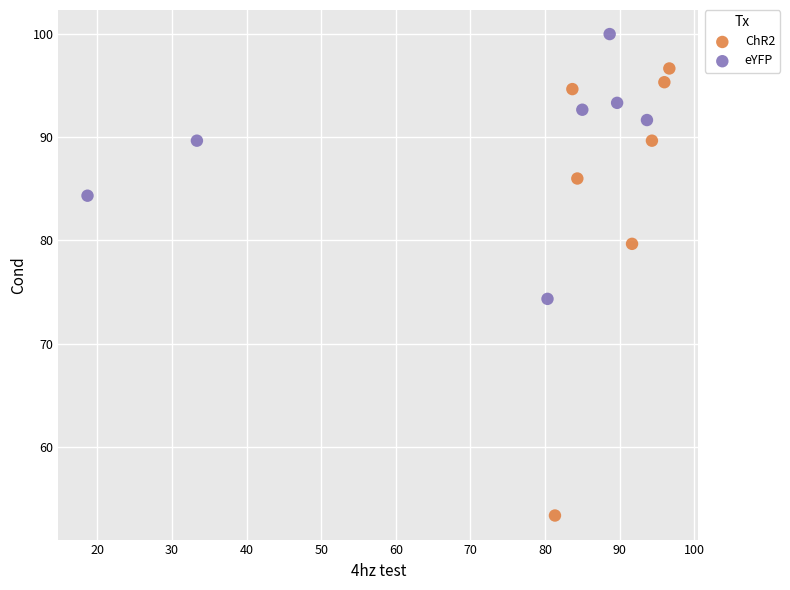

What are all the series names shown in the legend?

ChR2, eYFP